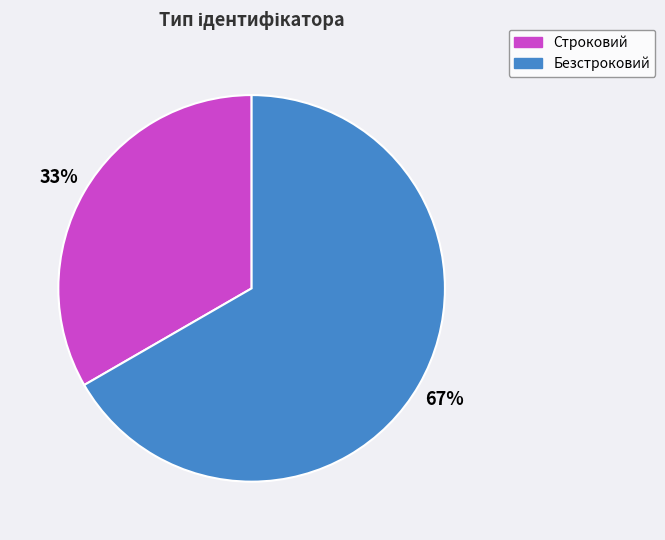

Do Безстроковий and Строковий together represent more than half of the pie?

Yes